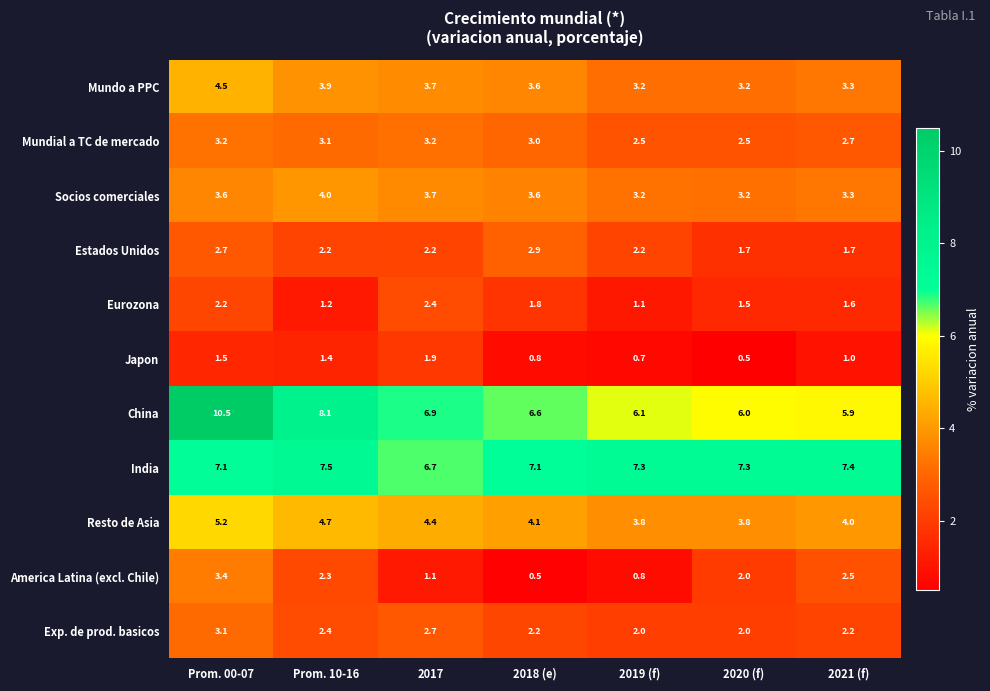

What is the sum of all Resto de Asia values?

30.0